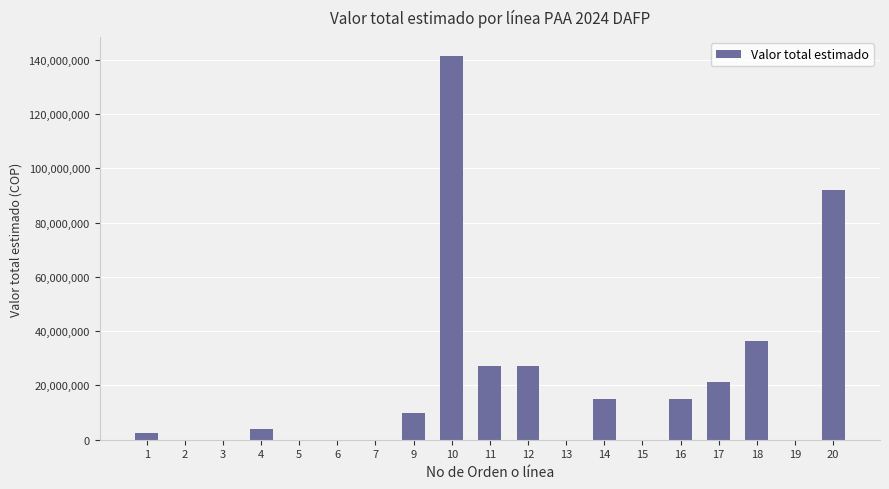

What is the greatest value displayed?

141294347